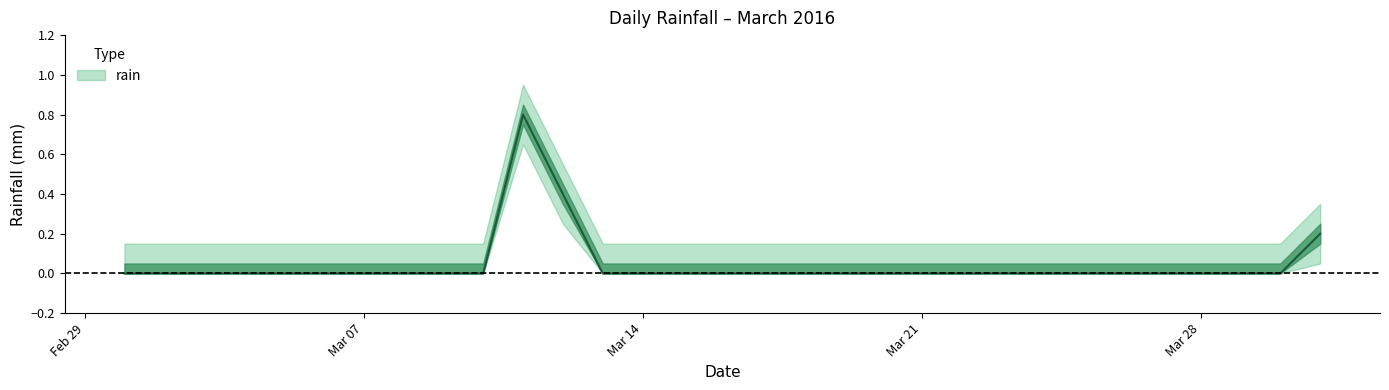

True or false: the data shows 0.0 at 2016-03-24.

True